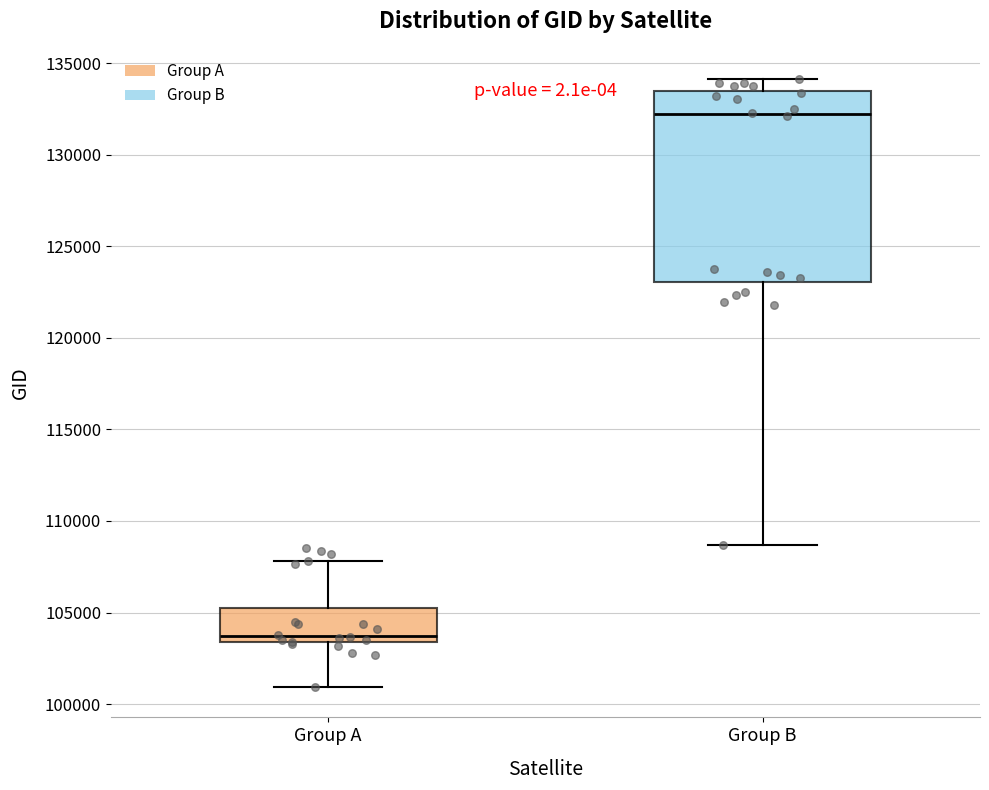

Where is the upper edge of the box for Group B on the y-axis? The values are not printed on the chart, so give them approximately, as read against the axis.

133500